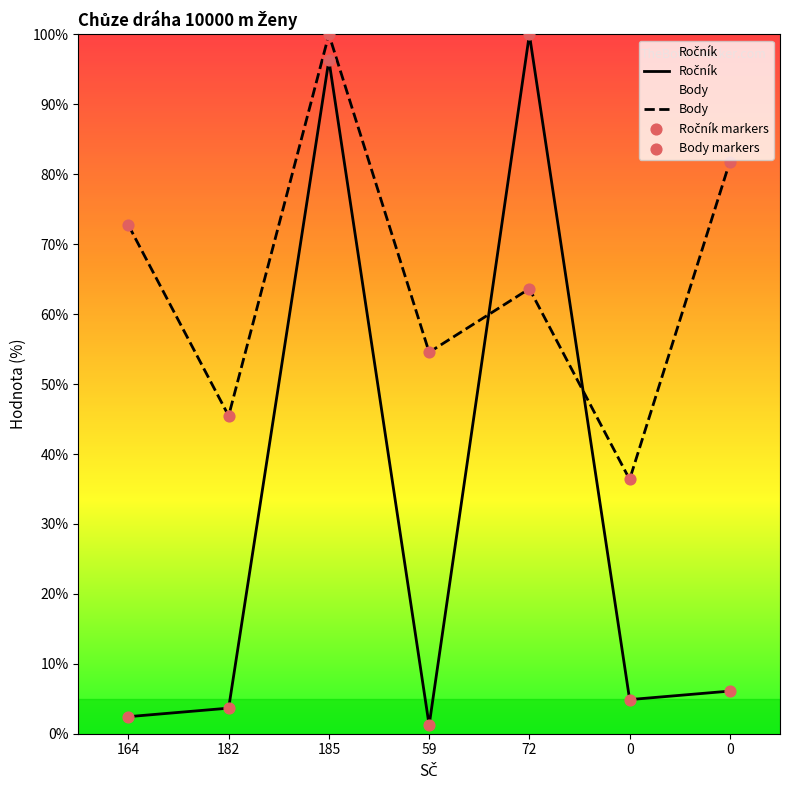

What is the total value across all series at 182?

98.2